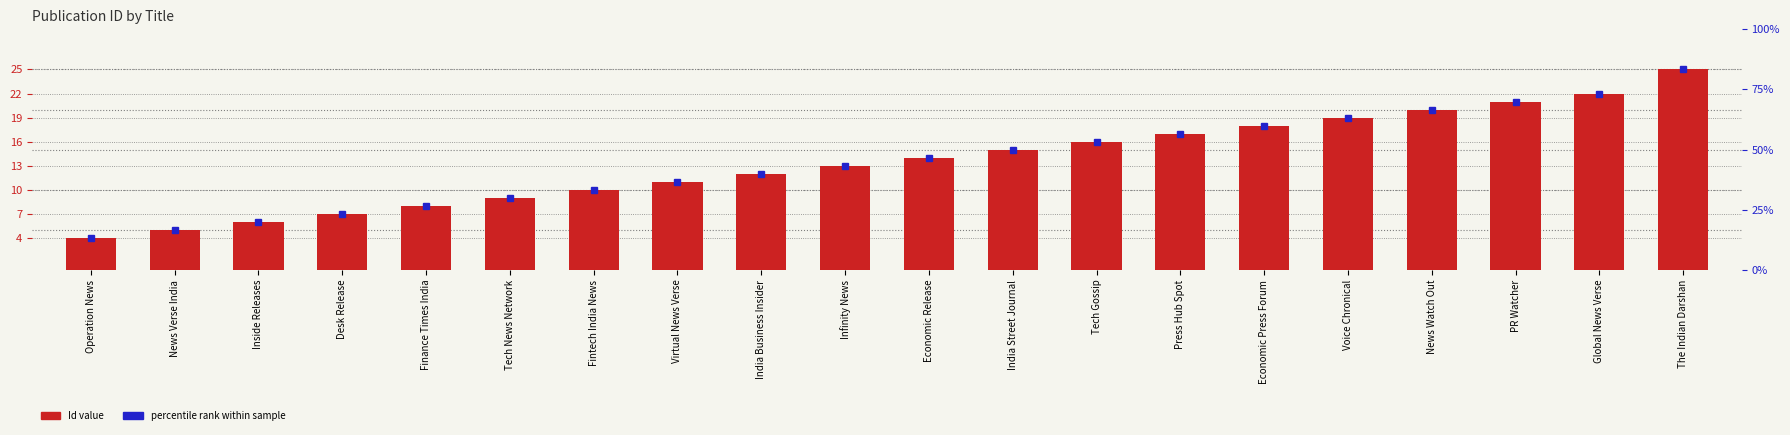

What is the minimum value shown in the chart?

4